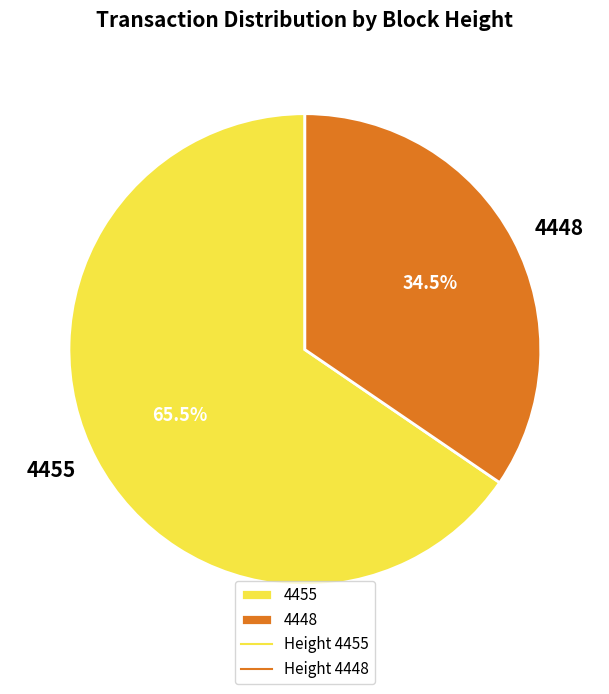

To the nearest percent, what is the average slice percentage?

50%